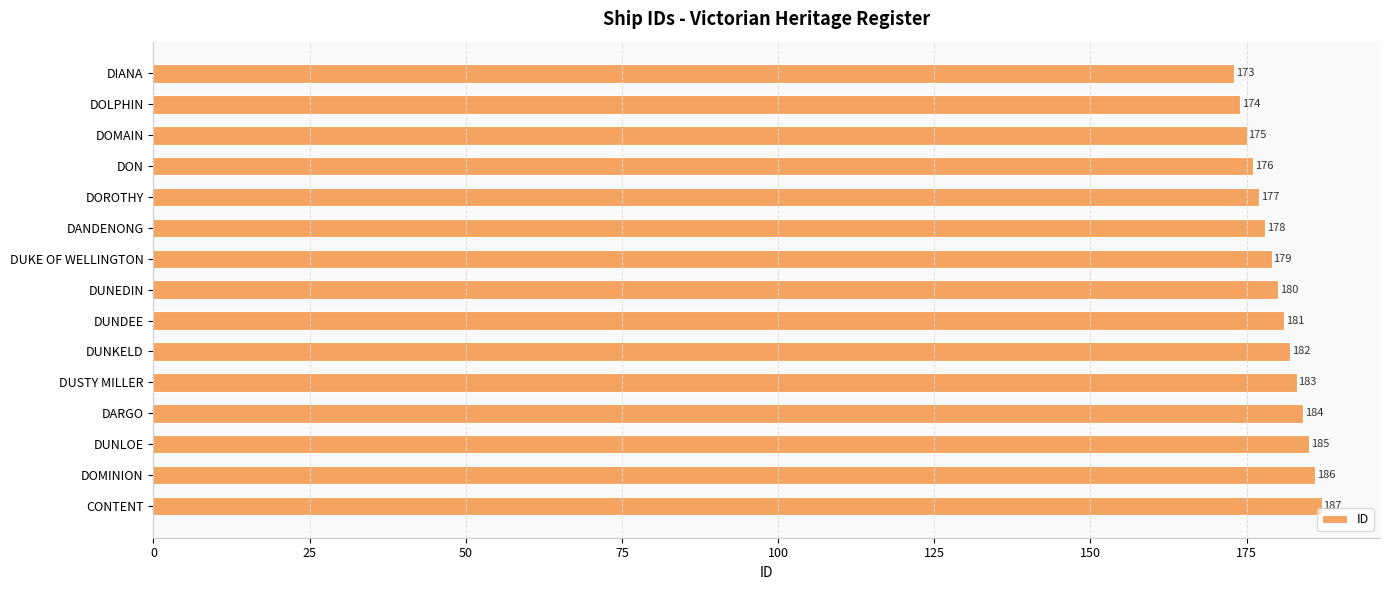

Reading top to bottom, list all the values displayed in this chart.

173	174	175	176	177	178	179	180	181	182	183	184	185	186	187